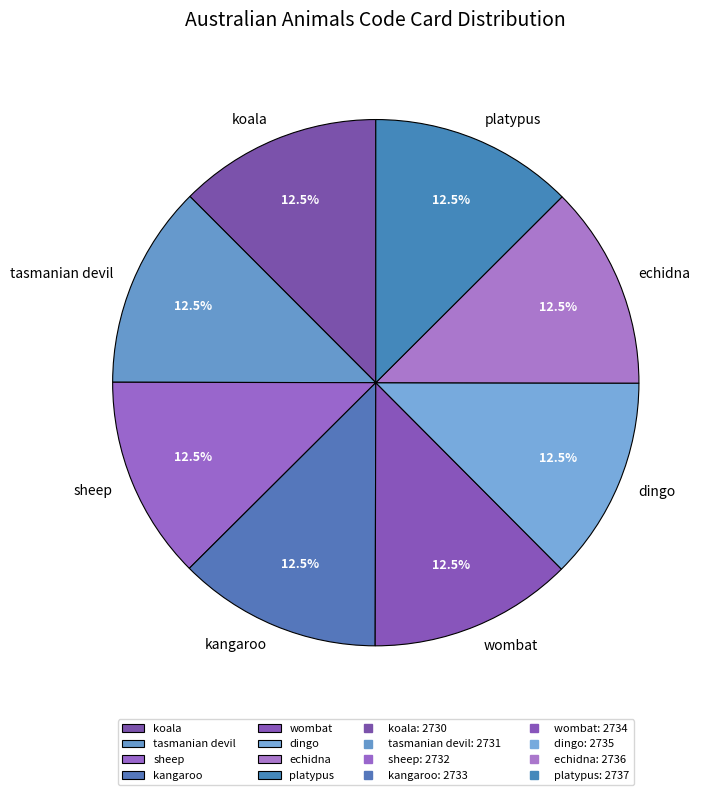

The wombat slice represents 27% of the pie. True or false?

False